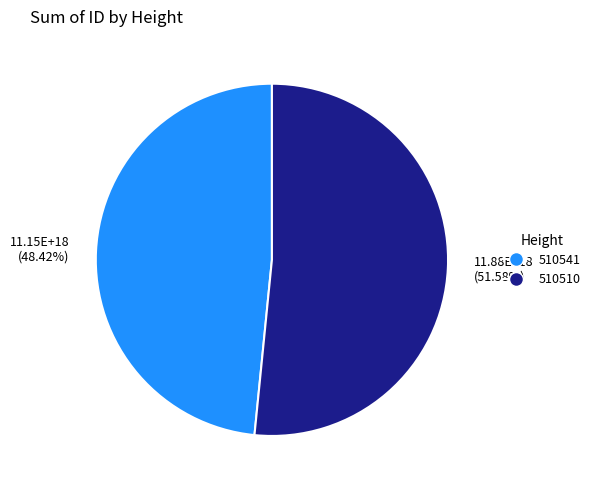

Count the number of slices in the pie.

2